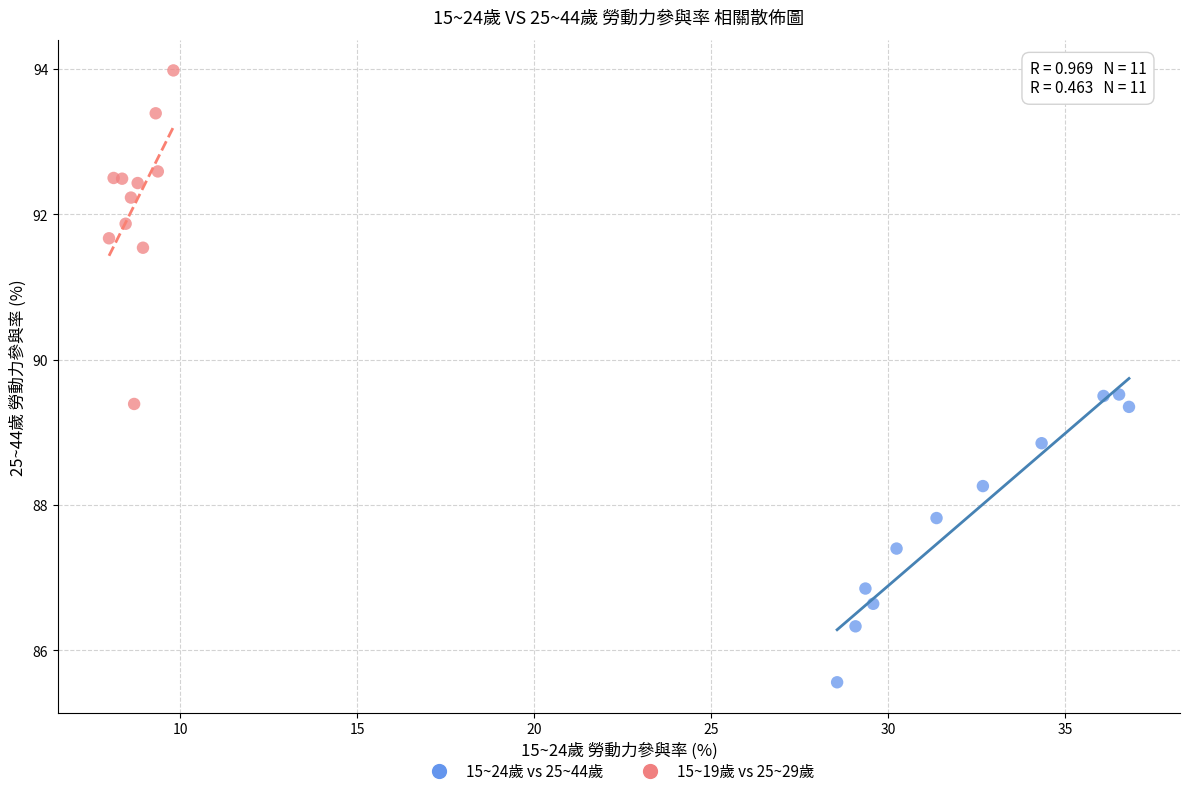

Which series contains the lowest Y value?

15~24歲 vs 25~44歲